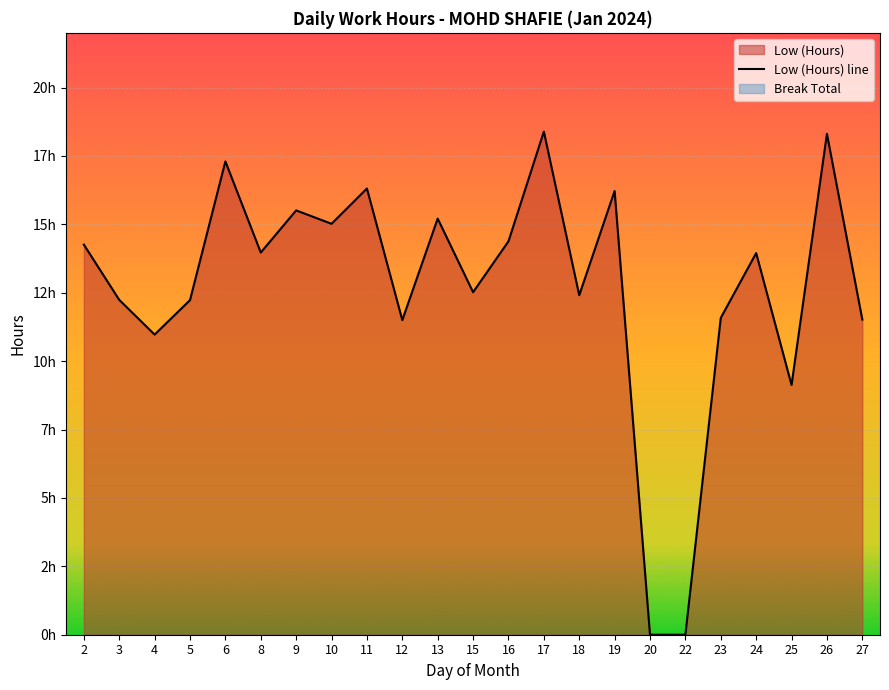

The chart shows a value of 18.4 at 17. True or false?

True